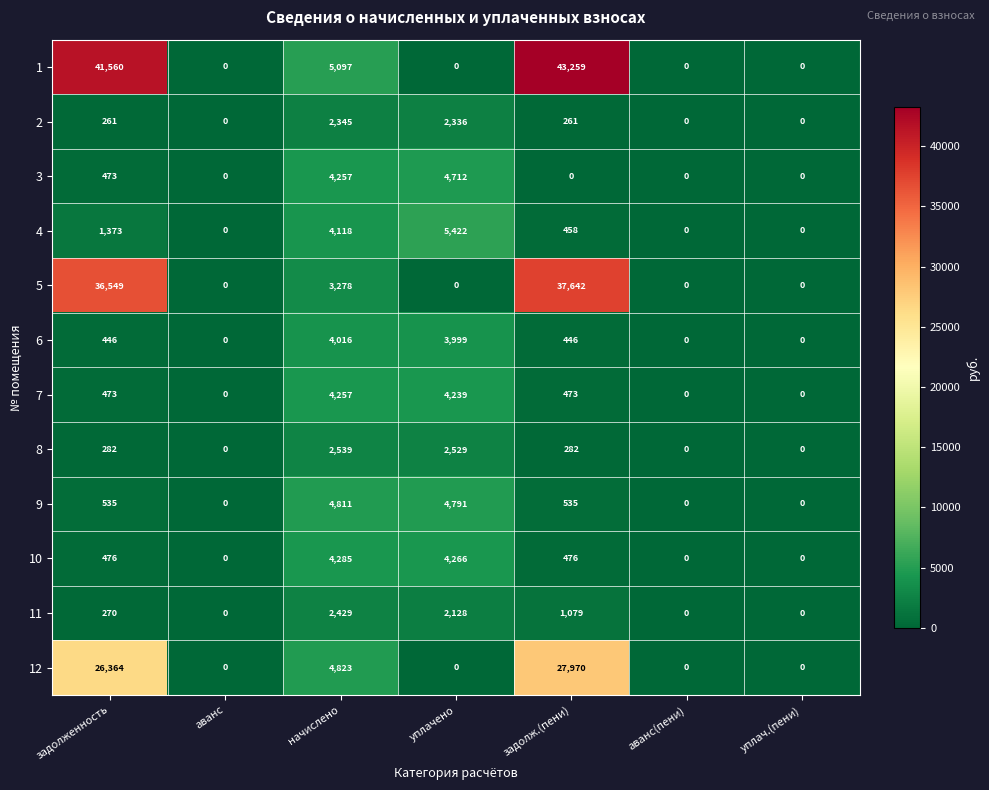

At which label does 8 reach its peak?

начислено